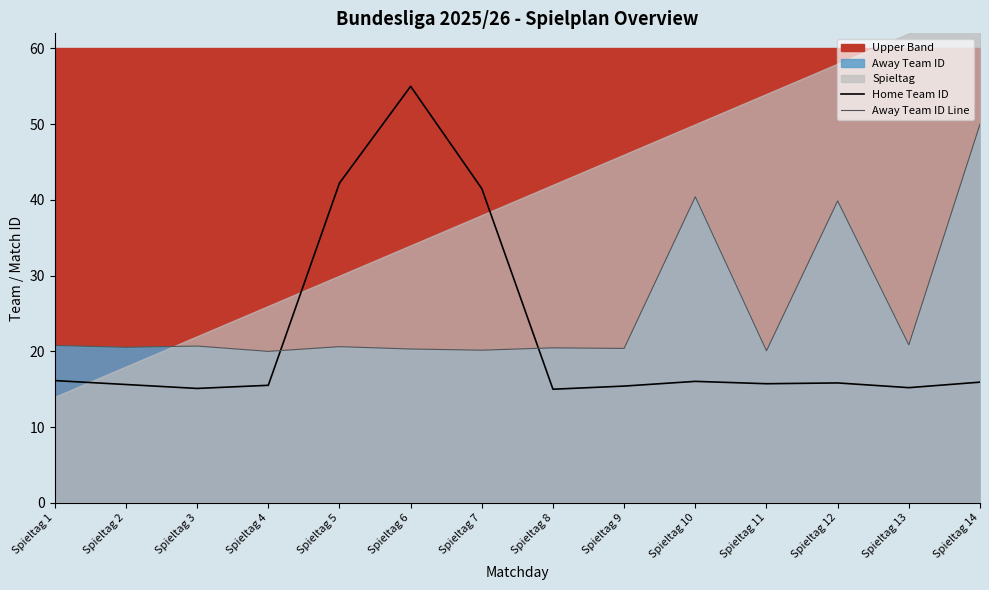

The value of Home Team ID at Spieltag 4 is 6.0. True or false?

False